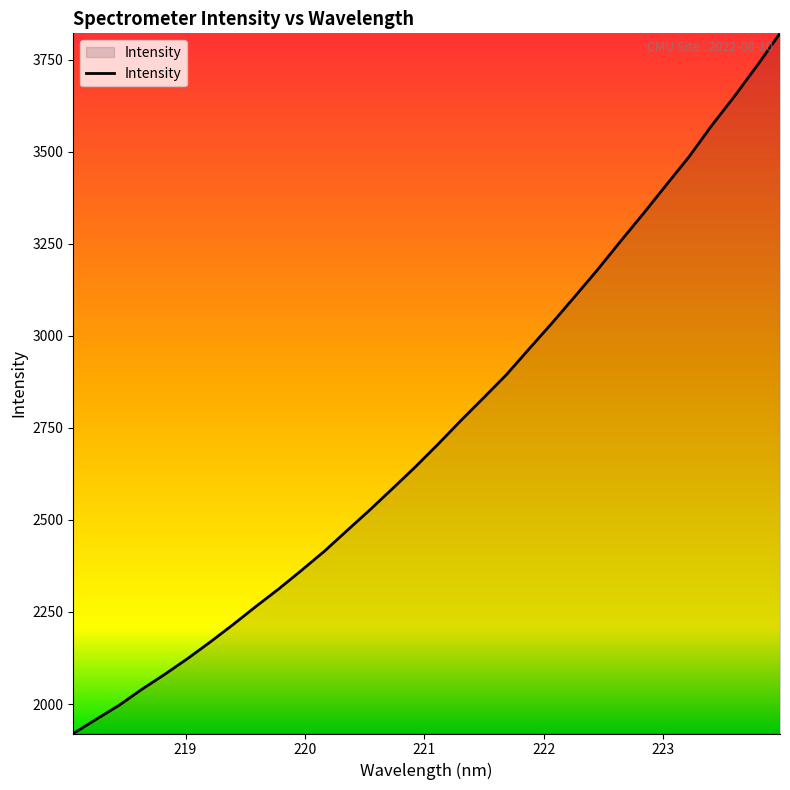

What is the maximum value shown in the chart?

3821.6